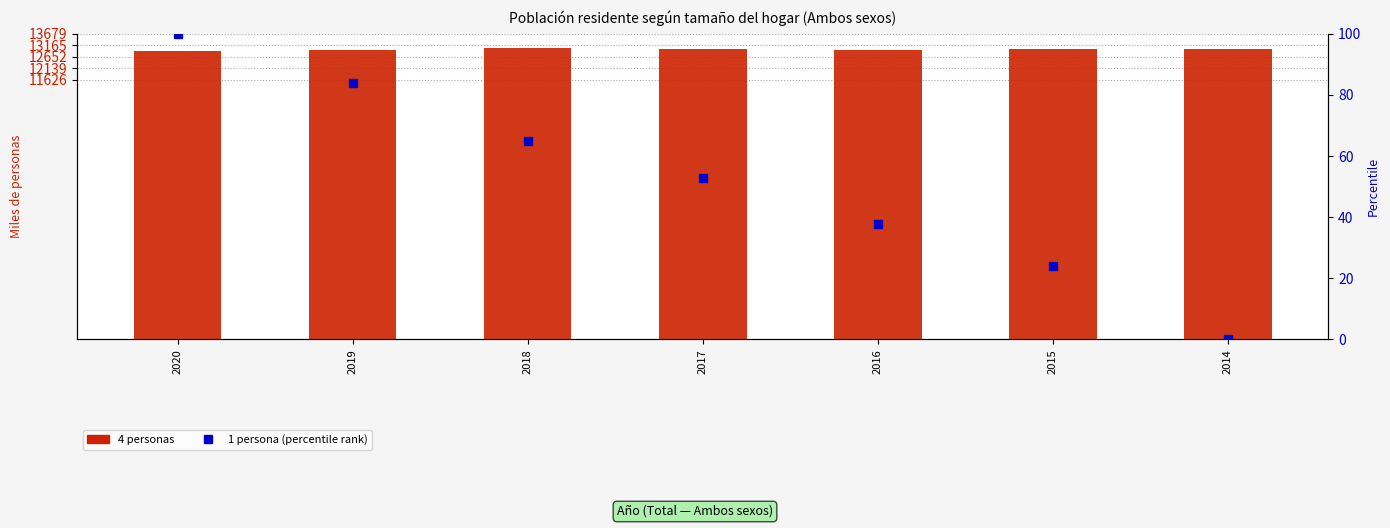

What is the difference between the 1 persona (percentile) values at 2018 and 2020?

35.1